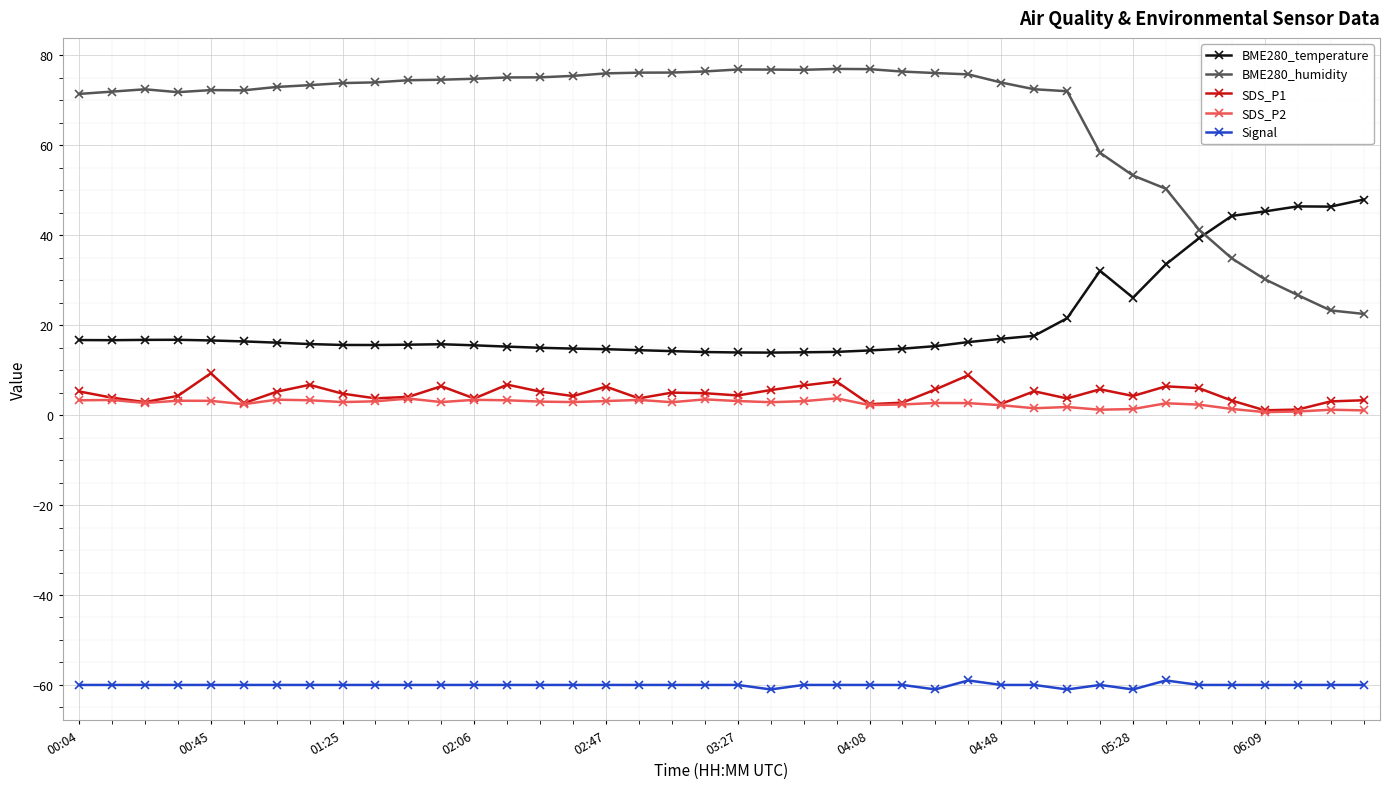

Which series has the largest range (max minus min)?

BME280_humidity